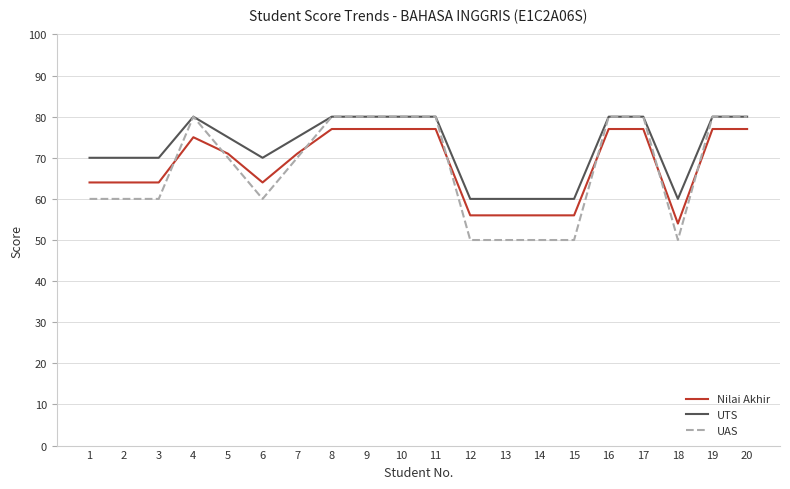

Which series has the largest range (max minus min)?

UAS